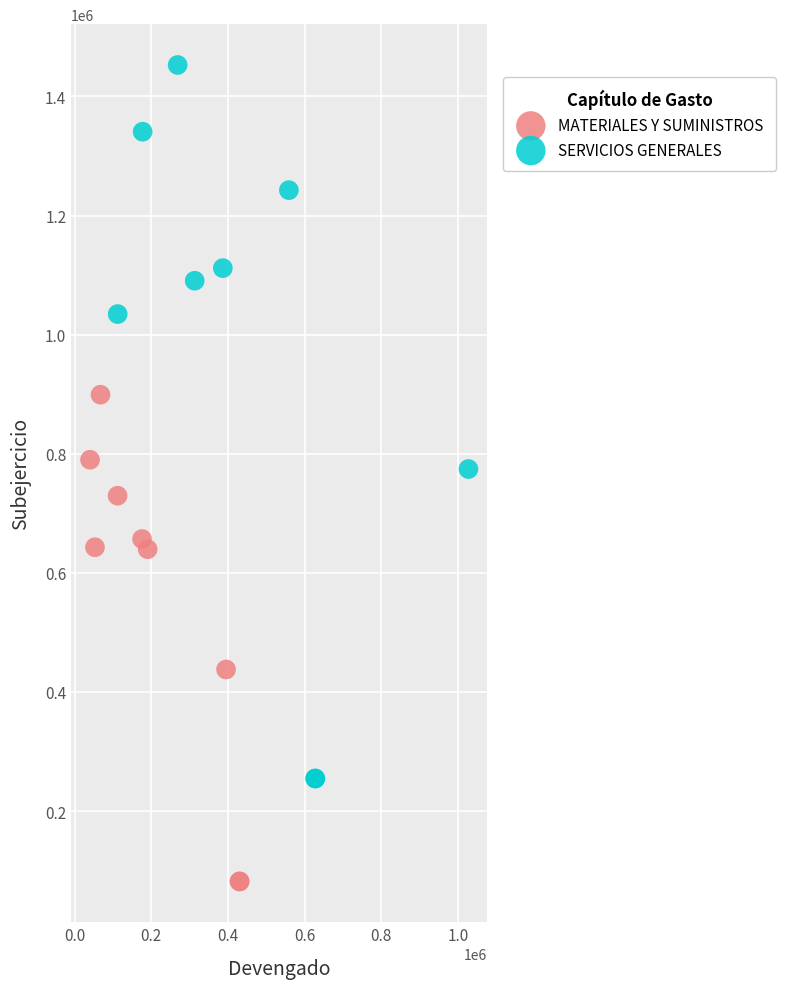

Which series has the largest Y range (max minus min)?

SERVICIOS GENERALES